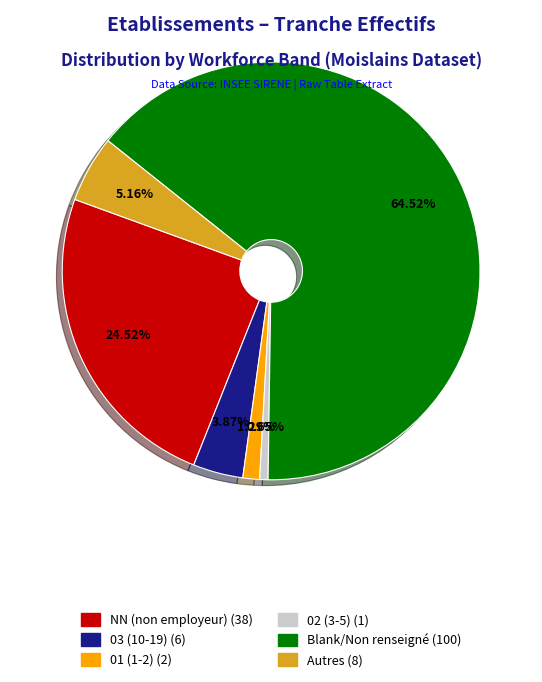

Does any single category account for the majority?

Yes